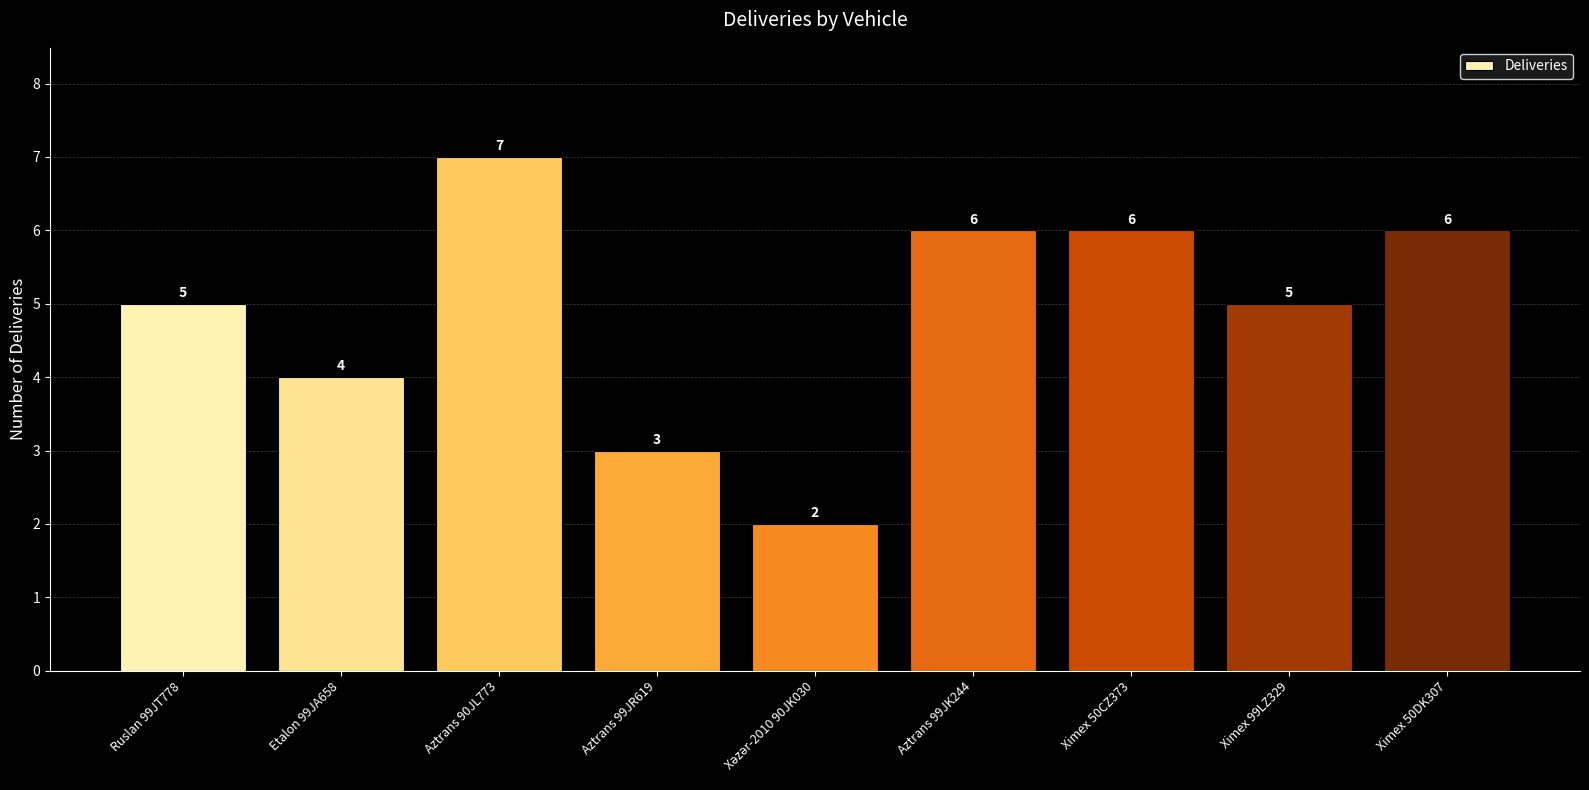

At which category does the chart reach its peak across all series?

Aztrans 90JL773